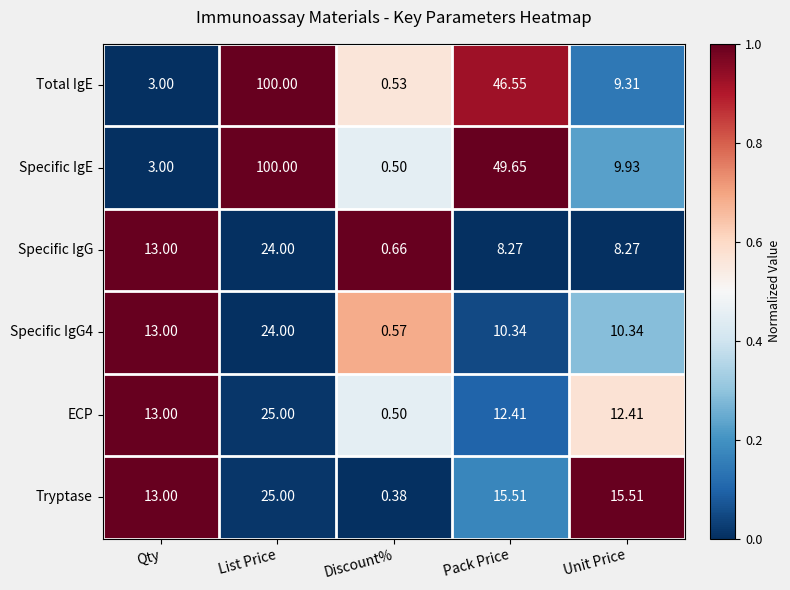

Which series has the largest total across all categories?

Specific IgE